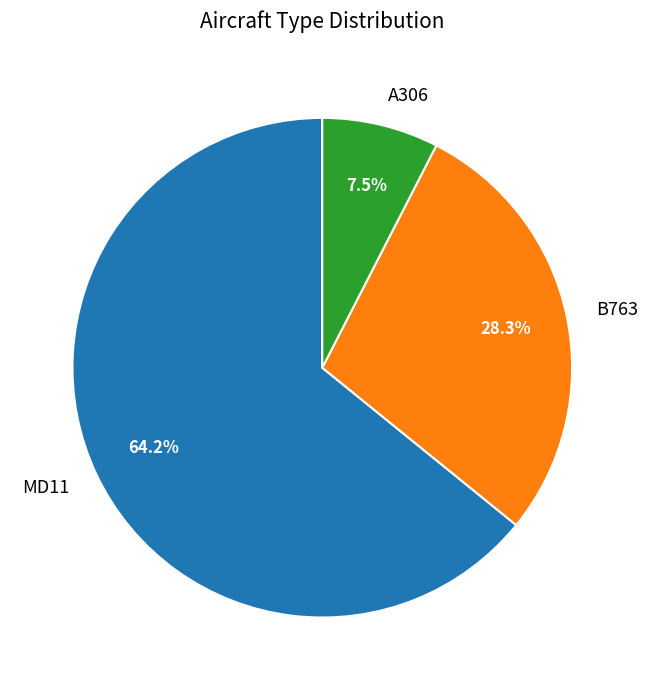

To the nearest percent, what is the average slice percentage?

33%